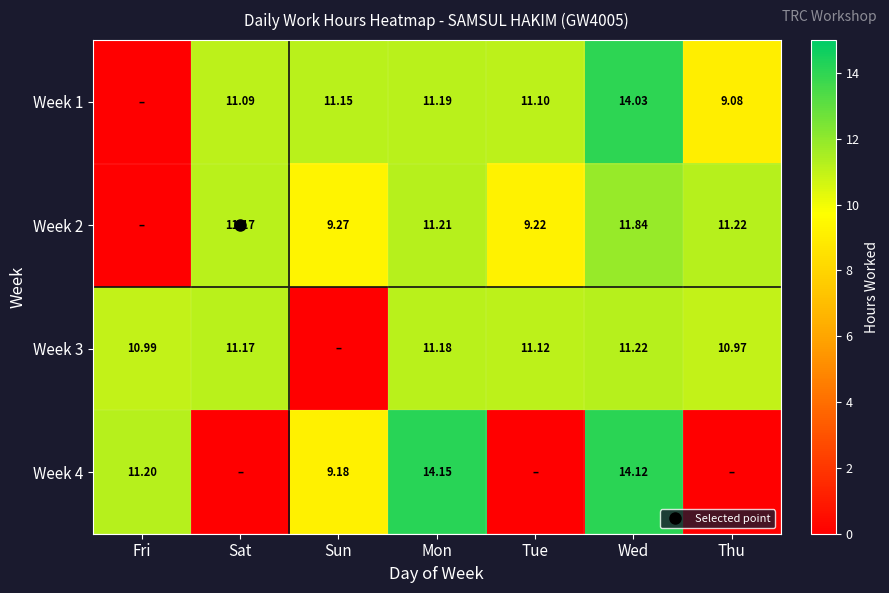

Is it true that Week 2 equals 2.6 at Thu?

False